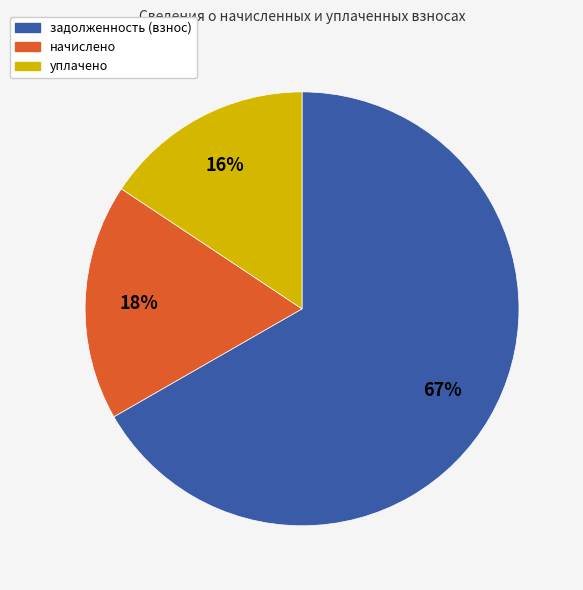

To the nearest percent, what is the average slice percentage?

33%